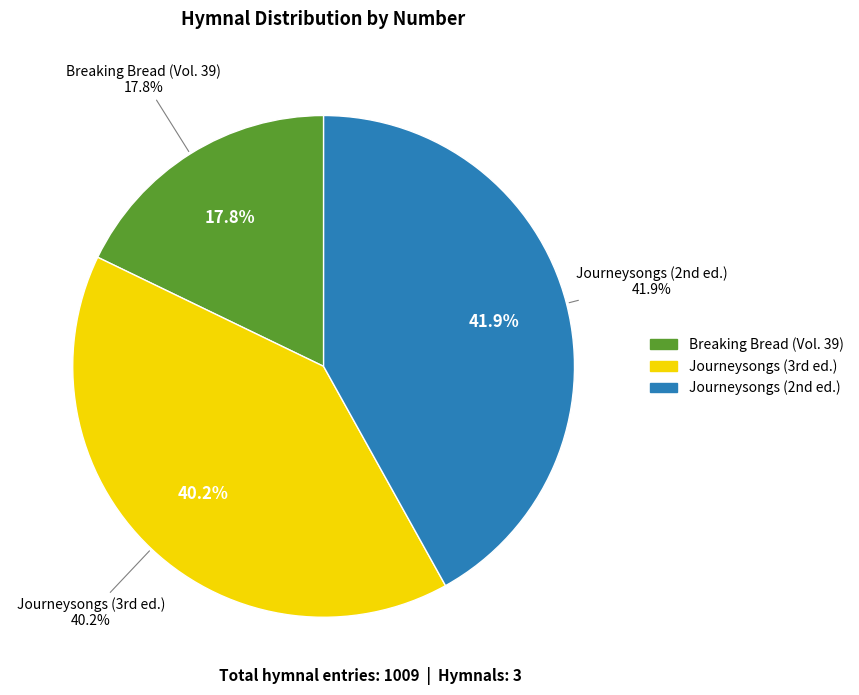

To the nearest percent, what portion does Breaking Bread (Vol. 39) represent?

18%